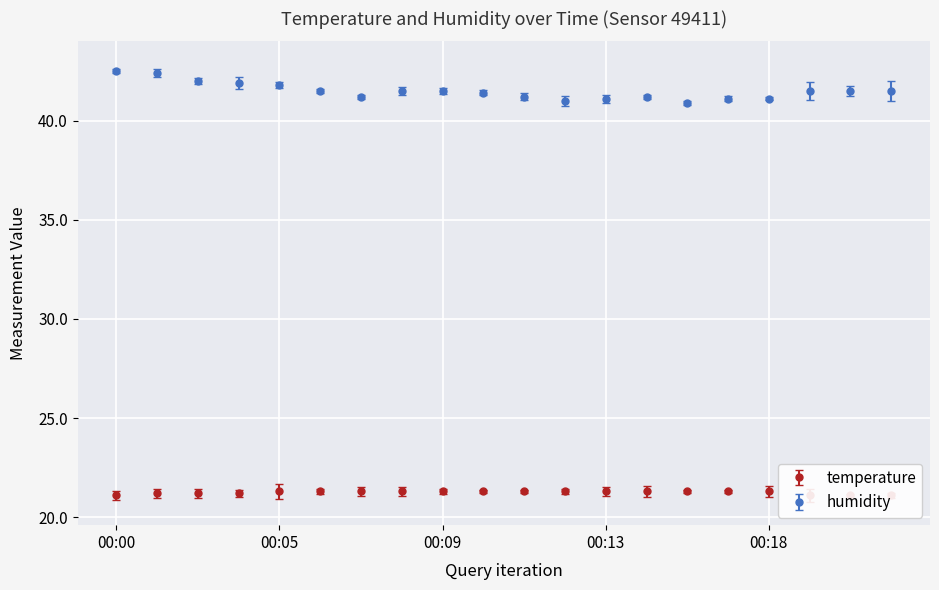

Reading right to left, extract all data points from this chart.

temperature: 21.1	21.1	21.1	21.3	21.3	21.3	21.3	21.3	21.3	21.3	21.3	21.3	21.3	21.3	21.3	21.3	21.2	21.2	21.2	21.1
humidity: 41.5	41.5	41.5	41.1	41.1	40.9	41.2	41.1	41.0	41.2	41.4	41.5	41.5	41.2	41.5	41.8	41.9	42.0	42.4	42.5